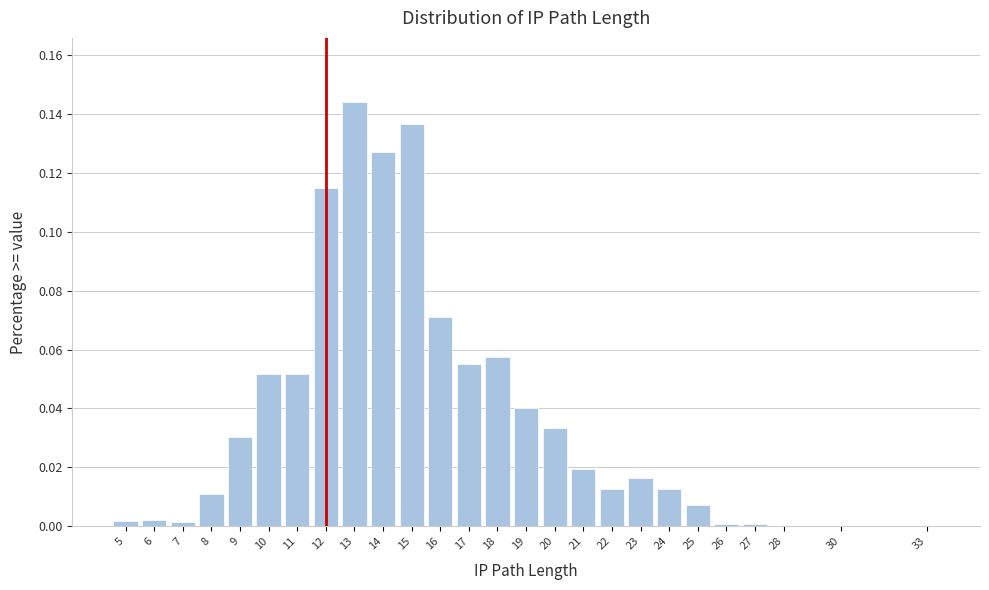

Which label corresponds to the largest value in the chart?

13